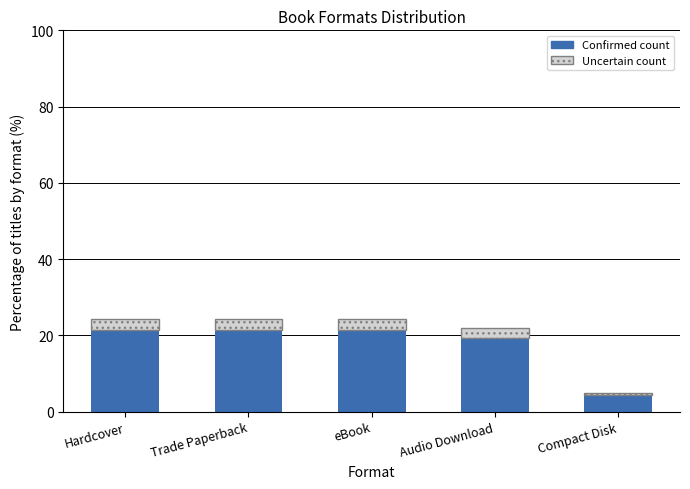

How many bars are there in total?

5